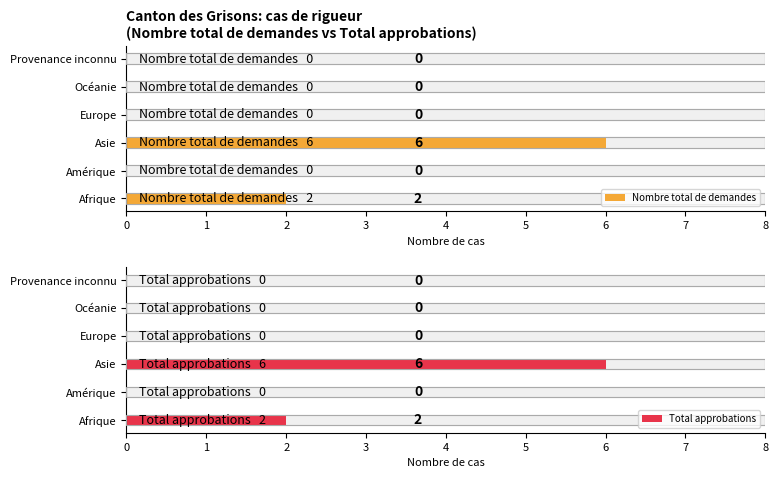

Between Asie and Provenance inconnu, which series saw the biggest shift?

Nombre total de demandes